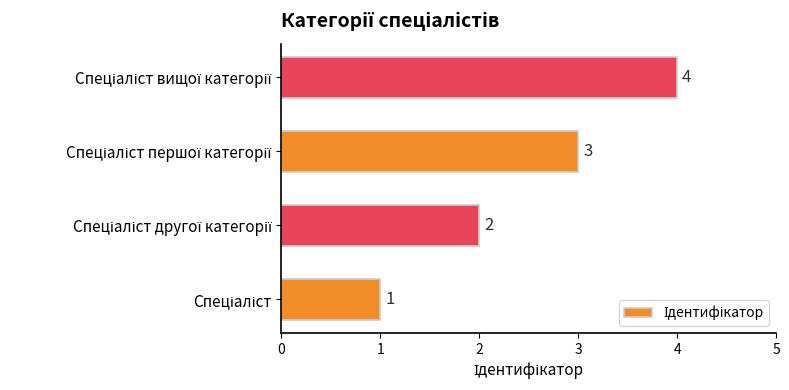

How many values are between 2 and 4?

3